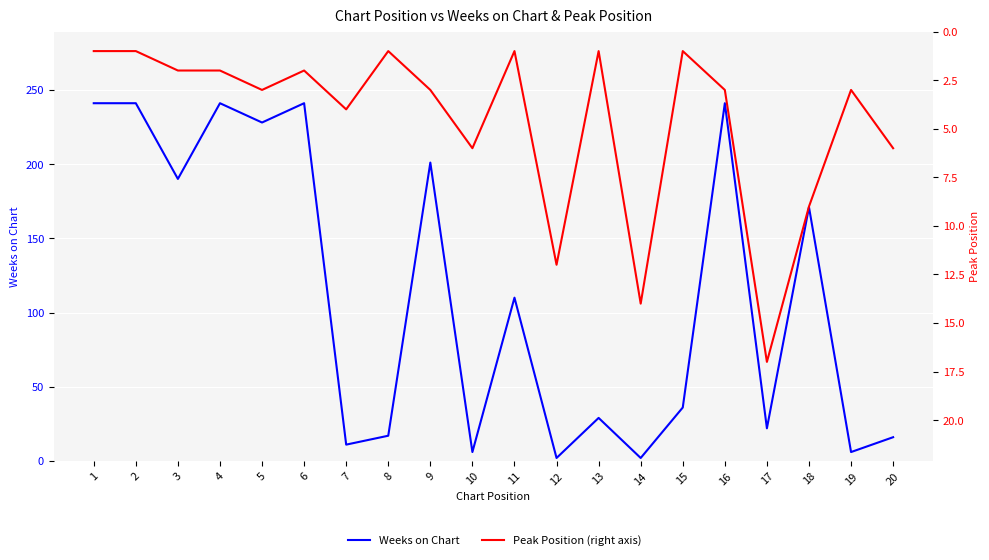

Between which two adjacent categories do Weeks on Chart and Peak Position (right axis) first intersect?

11 and 12